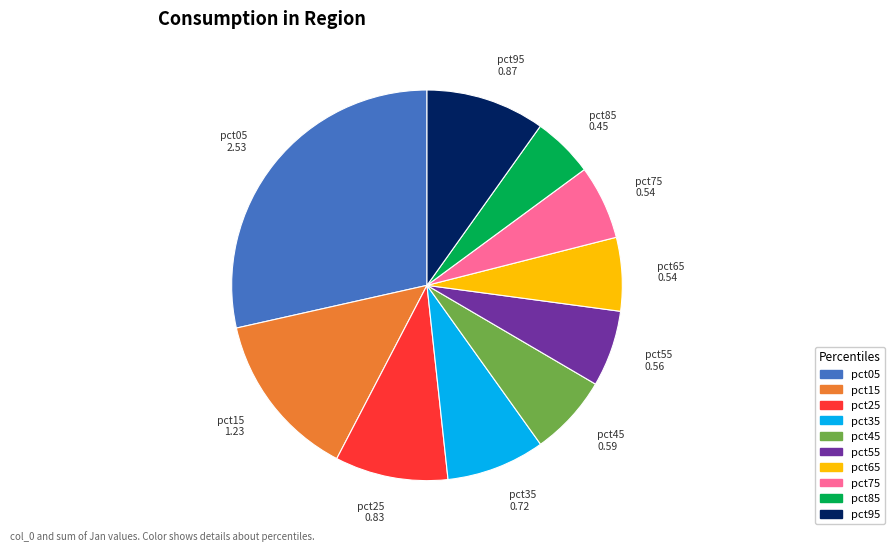

Does any single category account for the majority?

No